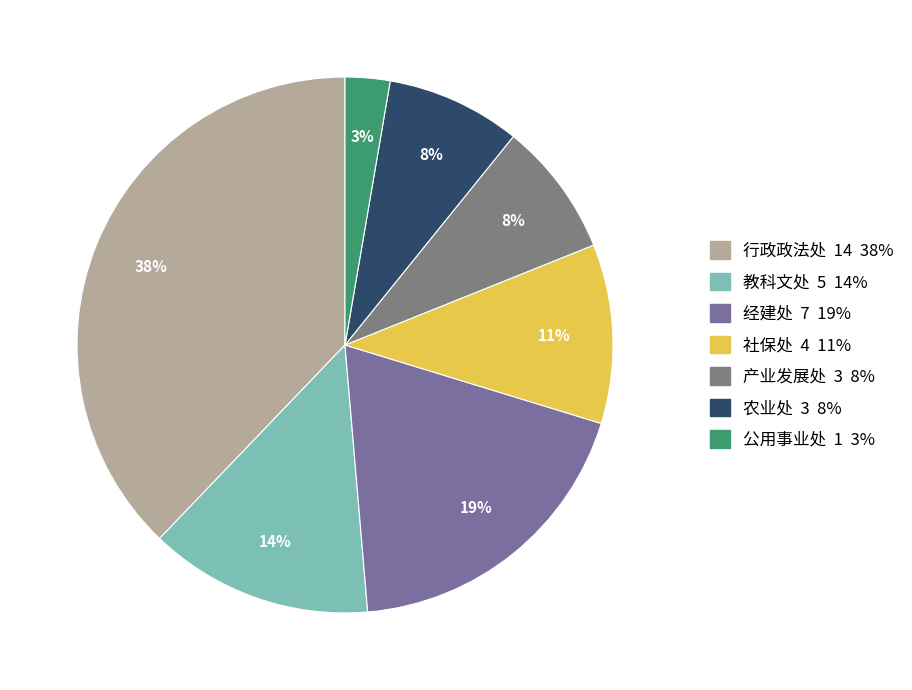

What percentage is the 农业处 slice, to the nearest percent?

8%